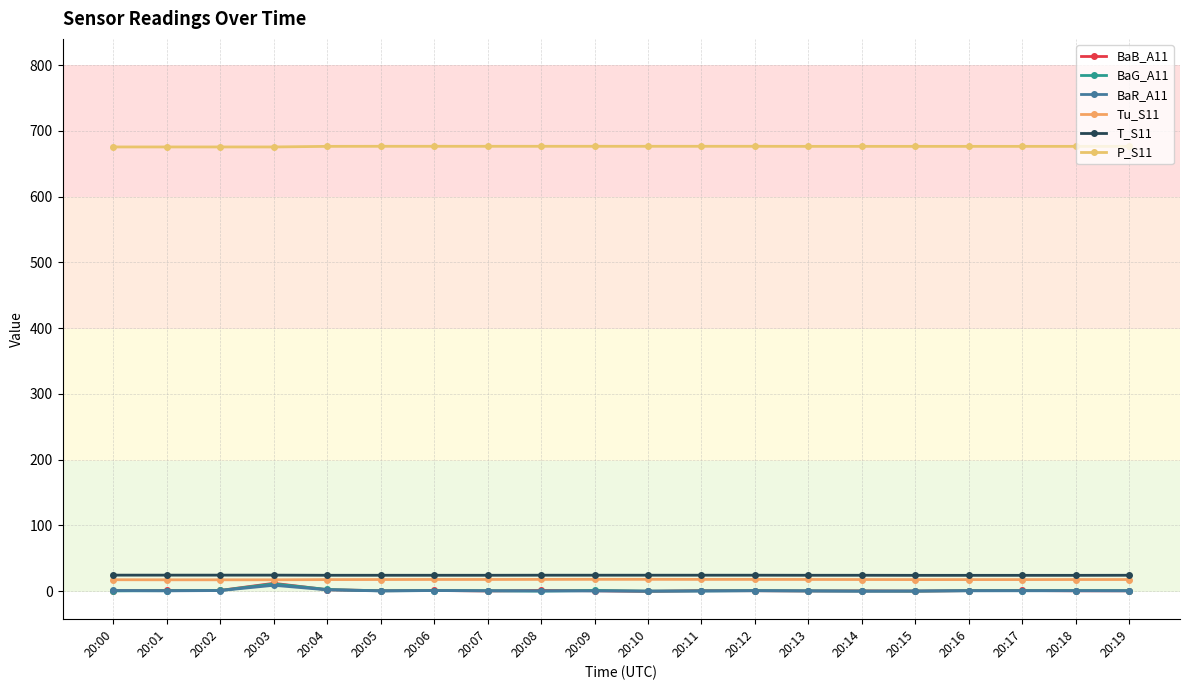

Is the value of BaB_A11 at 20:11 greater than the value of BaG_A11 at 20:01?

Yes